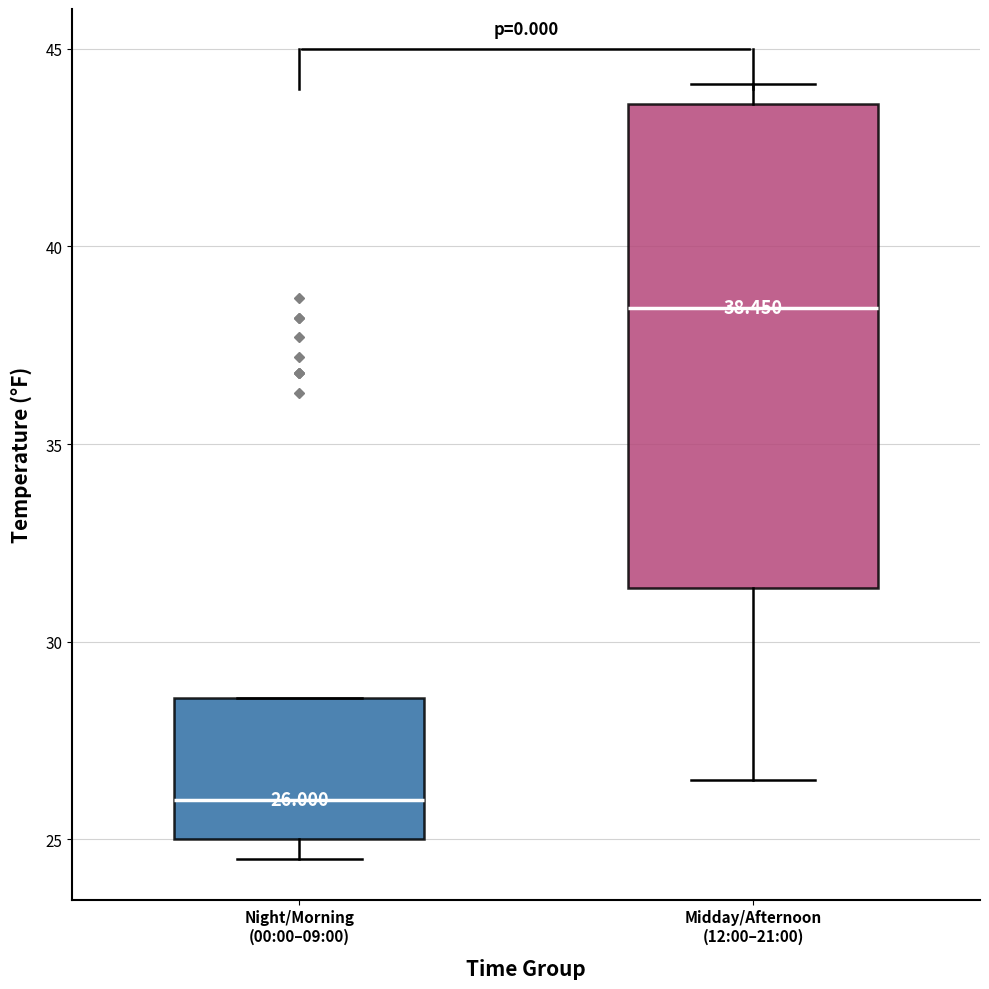

Comparing the boxes themselves (not the whiskers), which one is the tallest?

Midday/Afternoon (12:00–21:00)